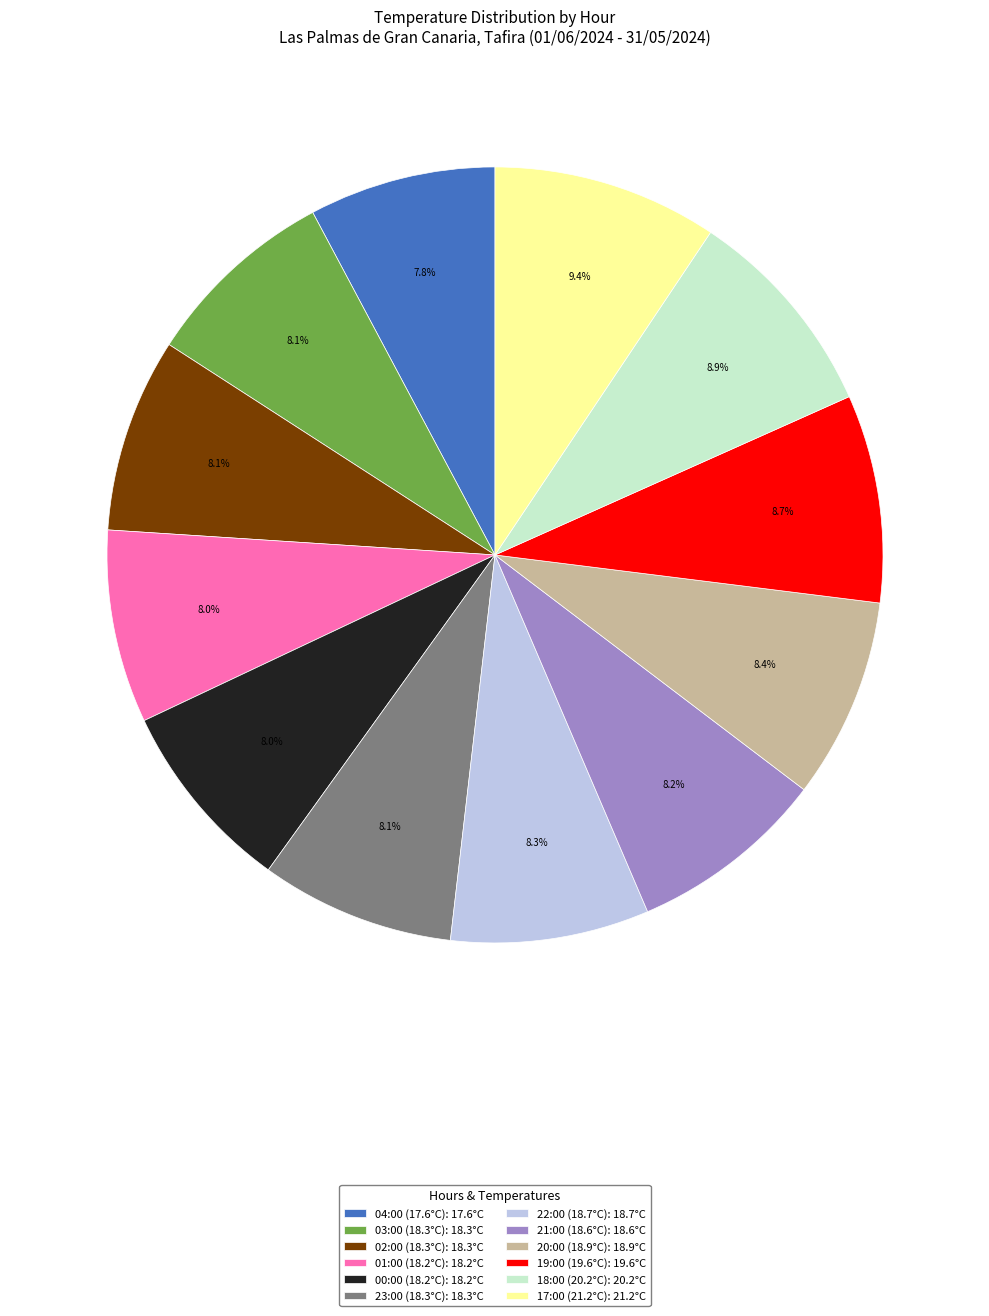

True or false: 20:00 (18.9°C) accounts for 8% of the total.

True